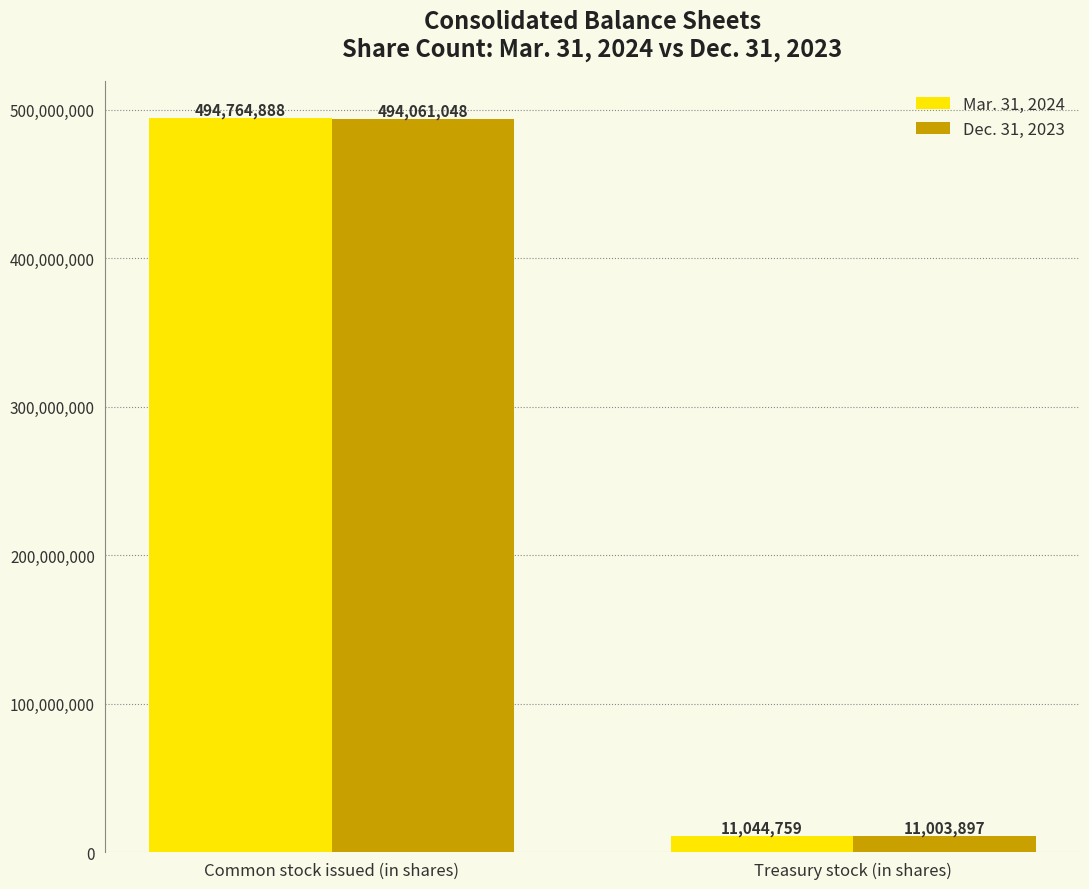

At how many categories does at least one series exceed 339856784?

1